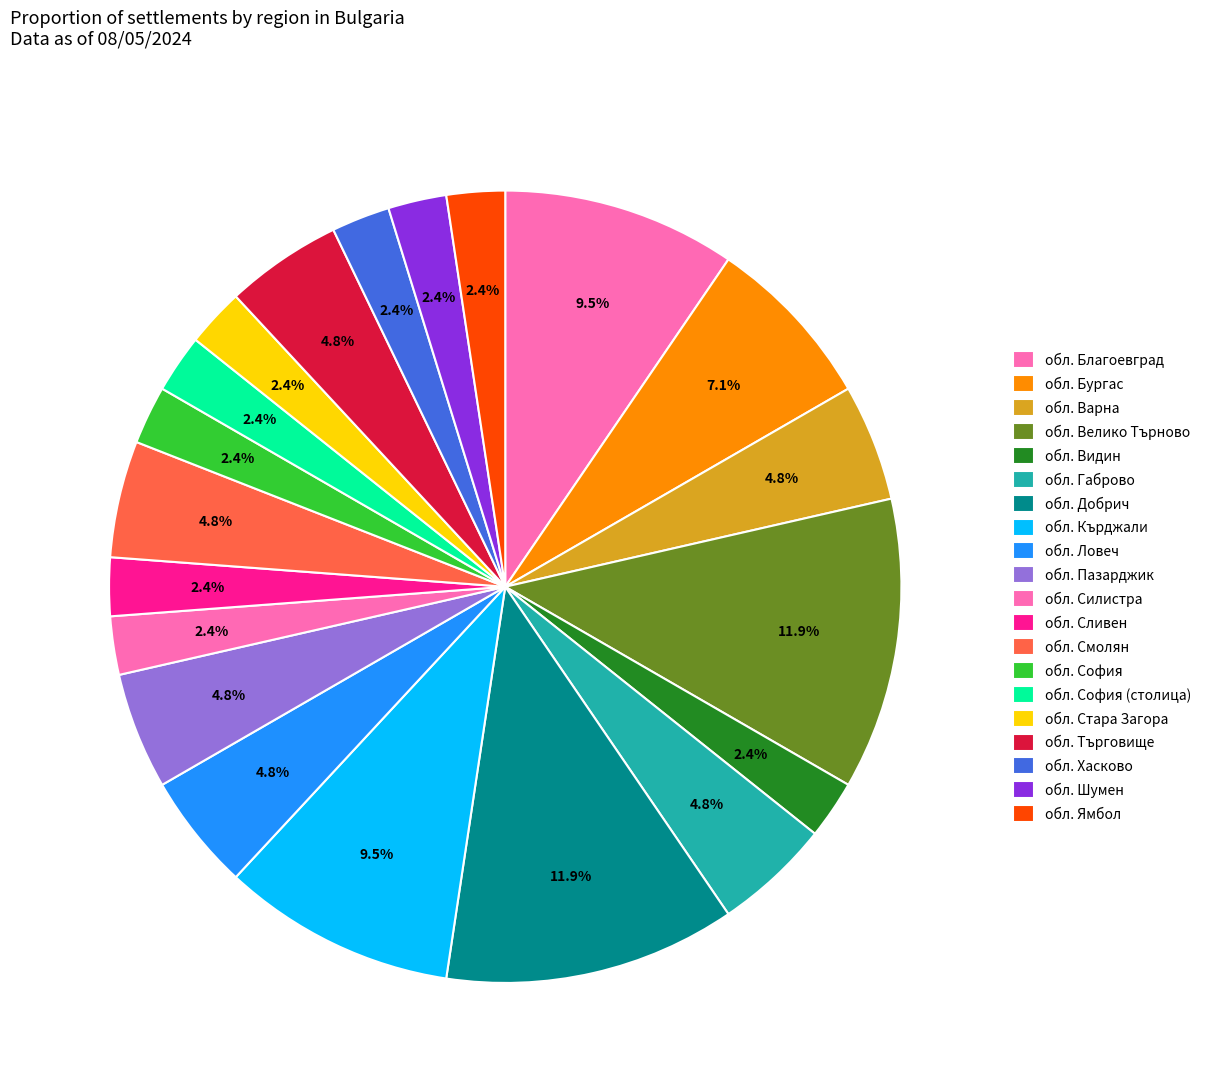

Which category has the smallest portion of the pie?

обл. Видин